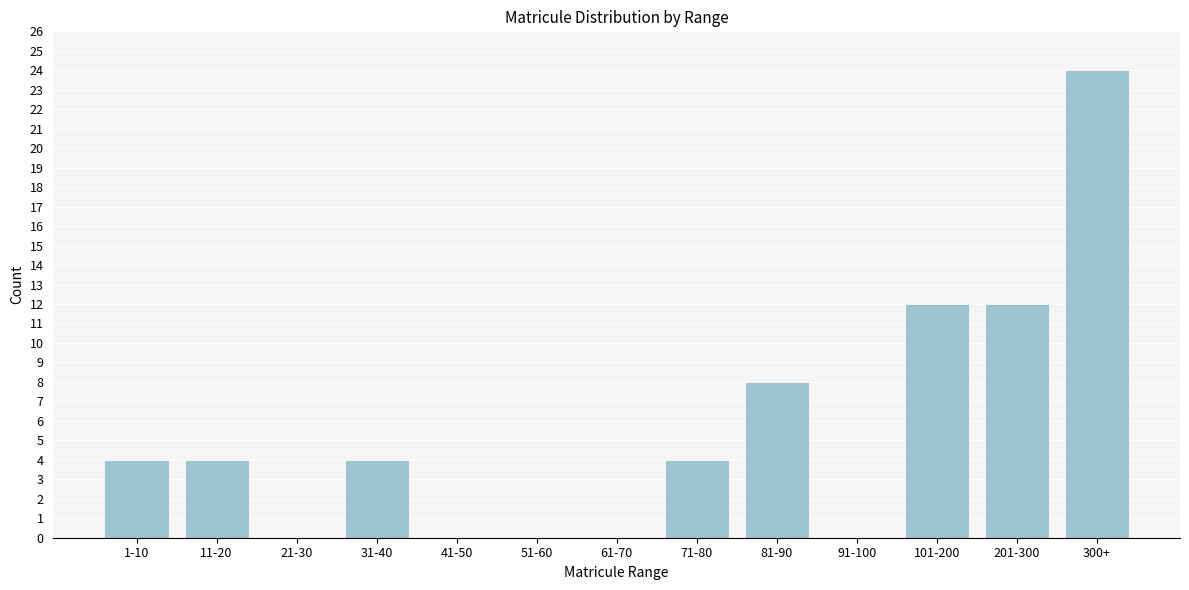

Reading left to right, extract all data points from this chart.

1-10=4	11-20=4	21-30=0	31-40=4	41-50=0	51-60=0	61-70=0	71-80=4	81-90=8	91-100=0	101-200=12	201-300=12	300+=24